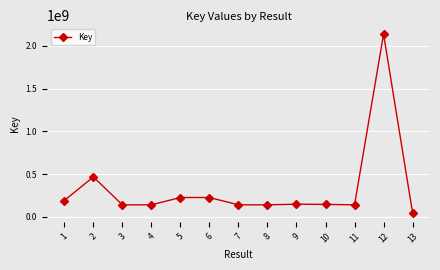

What is the value of the 9th point from the left?

148253898